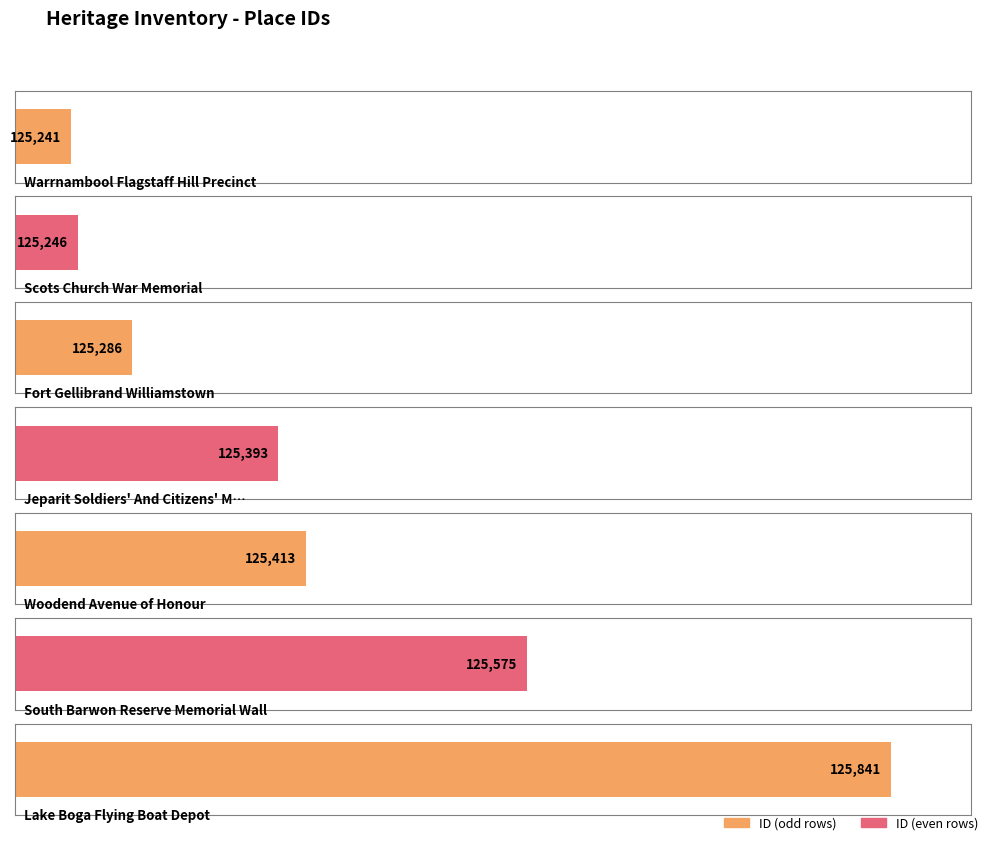

What is the maximum value shown in the chart?

125841